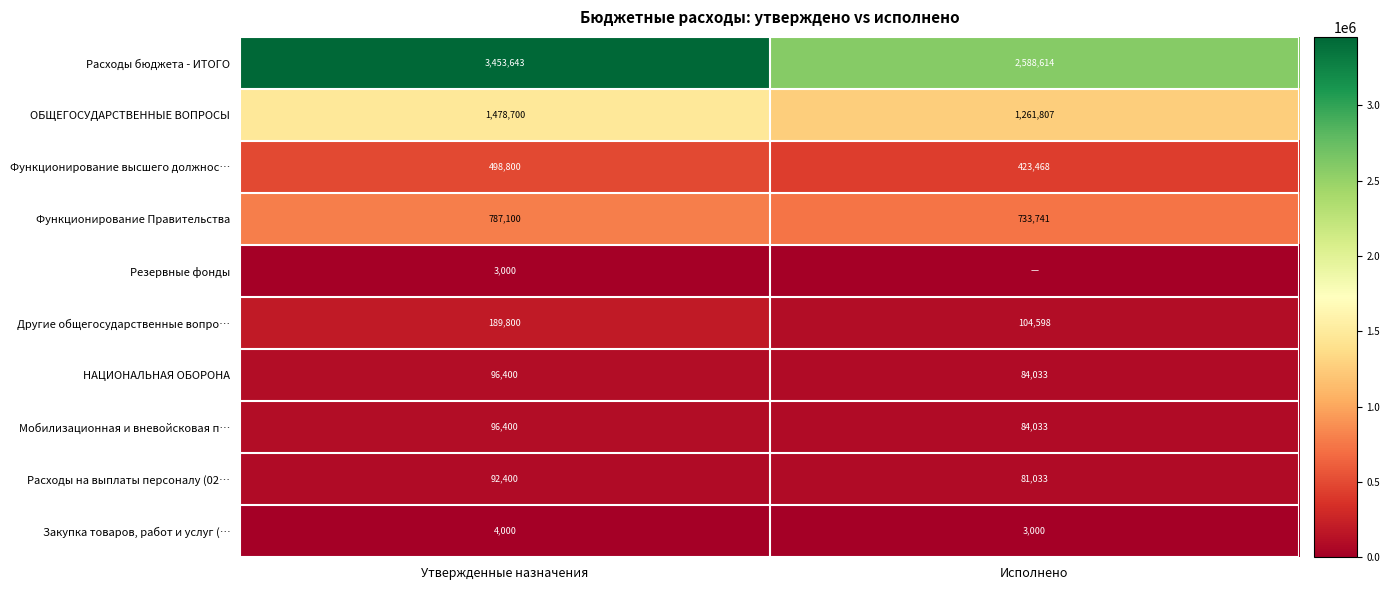

How many data points in Мобилизационная и вневойсковая п… are less than 96400?

1